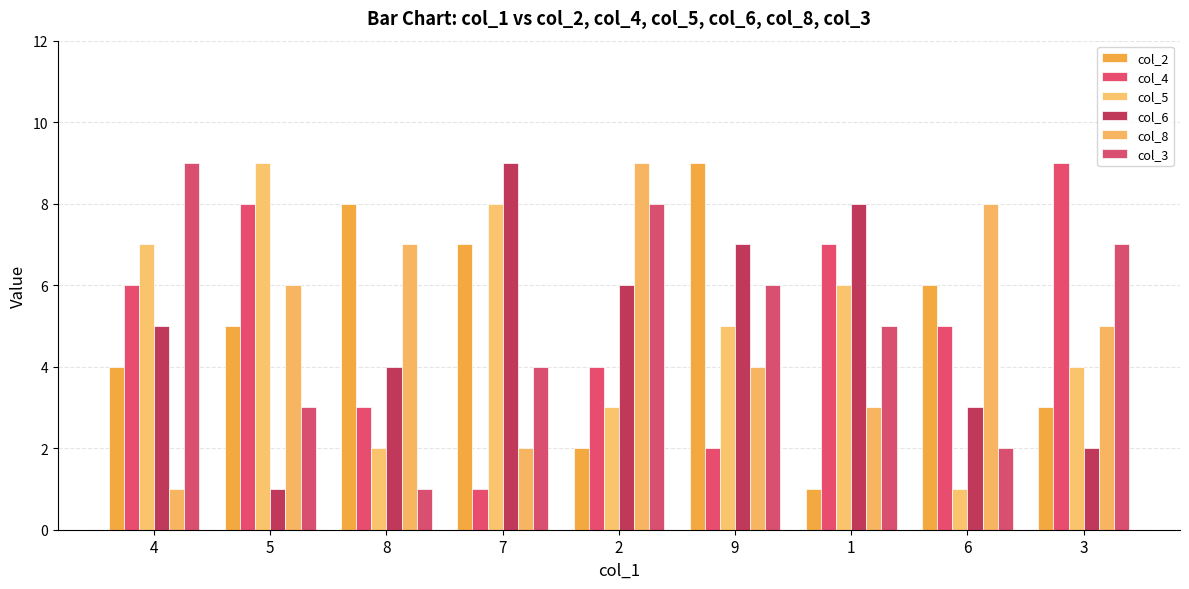

How many series are shown in this chart?

6